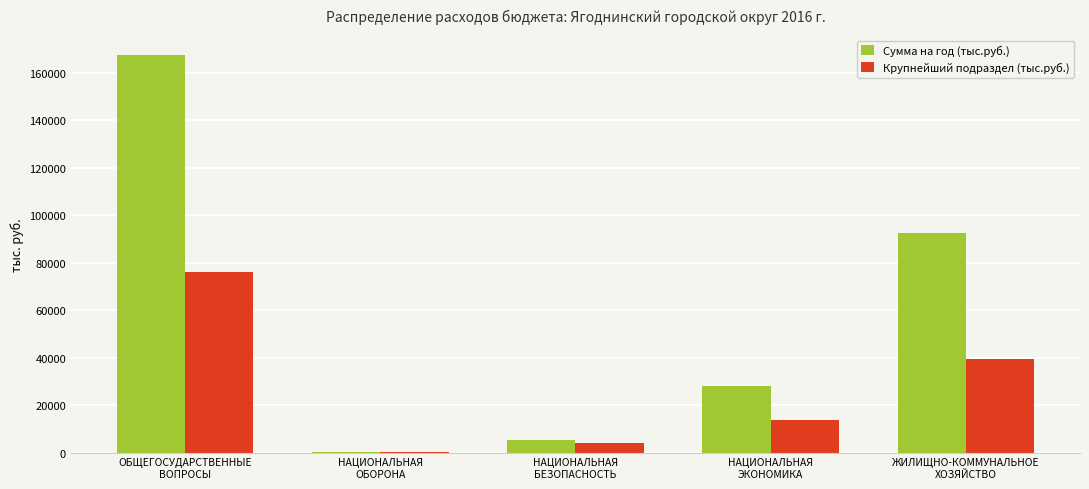

Is the value of Сумма на год (тыс.руб.) at ЖИЛИЩНО-КОММУНАЛЬНОЕ
ХОЗЯЙСТВО greater than the value of Крупнейший подраздел (тыс.руб.) at ЖИЛИЩНО-КОММУНАЛЬНОЕ
ХОЗЯЙСТВО?

Yes